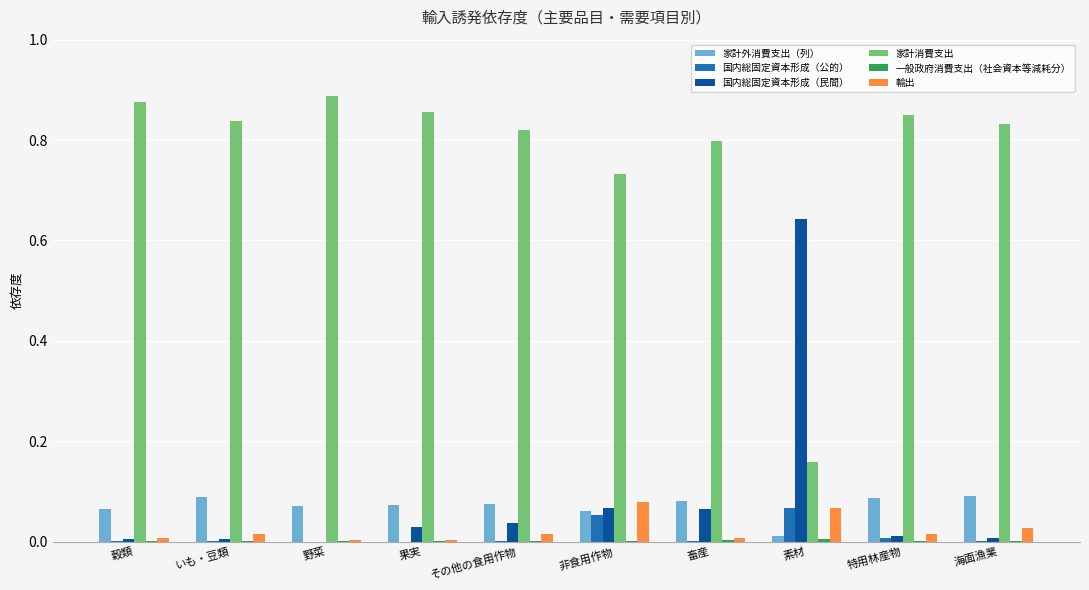

What is the sum of all 家計消費支出 values?

7.6